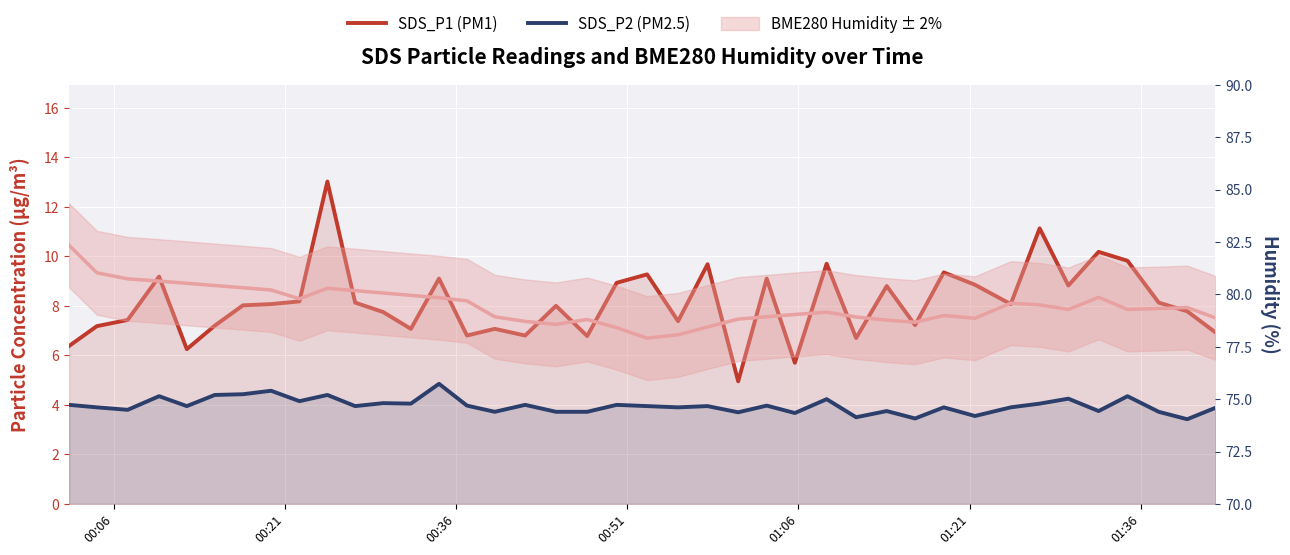

At 01:36, list the series in order from smallest to largest.

SDS_P2 (PM2.5), SDS_P1 (PM1)